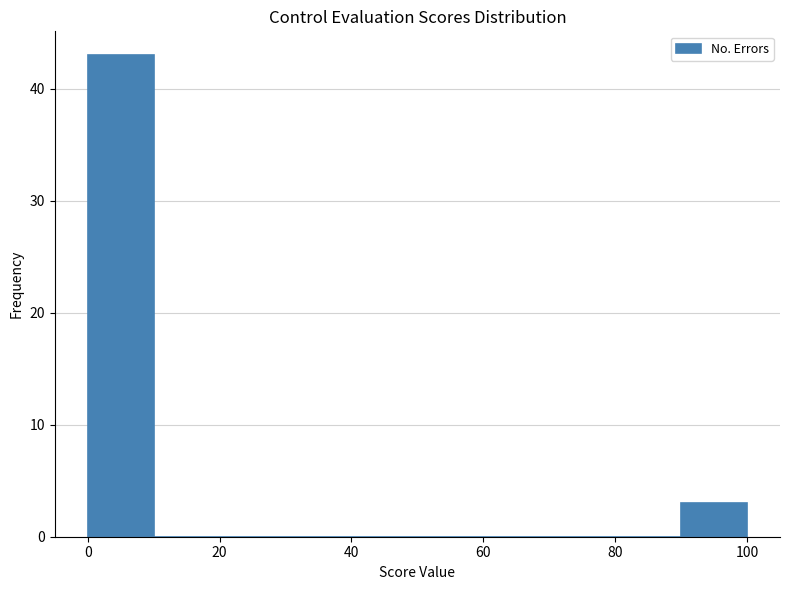

Reading left to right, transcribe this chart: for each bar, give the range it covers on the x-axis and its height. The values are not printed on the chart, so give them approximately, as read against the axis.

0 to 10: 43
10 to 20: 0
20 to 30: 0
30 to 40: 0
40 to 50: 0
50 to 60: 0
60 to 70: 0
70 to 80: 0
80 to 90: 0
90 to 100: 3